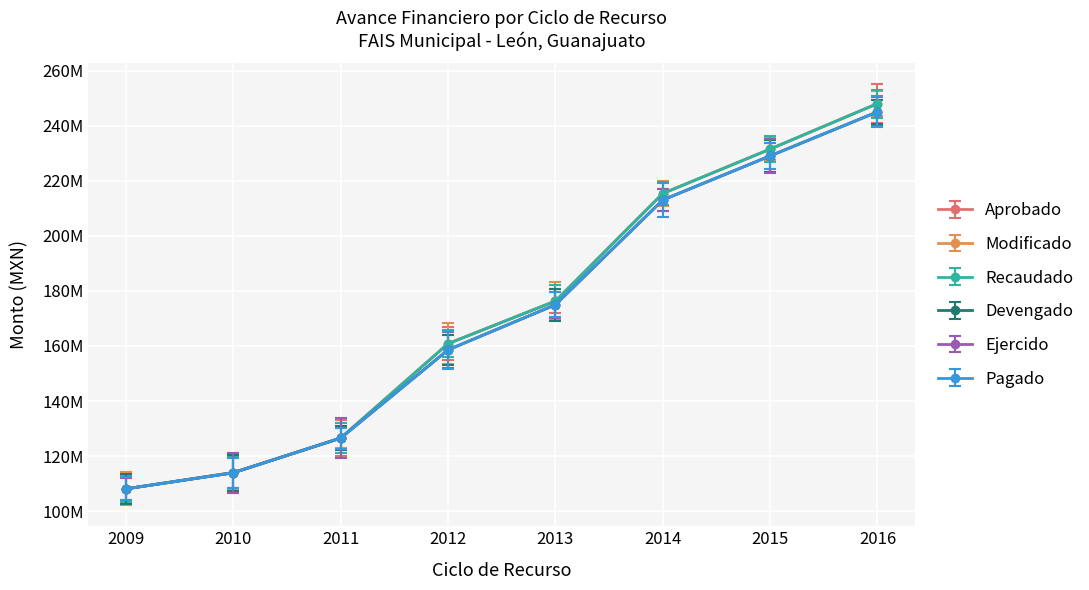

Is this an area chart (filled region under the line)?

No